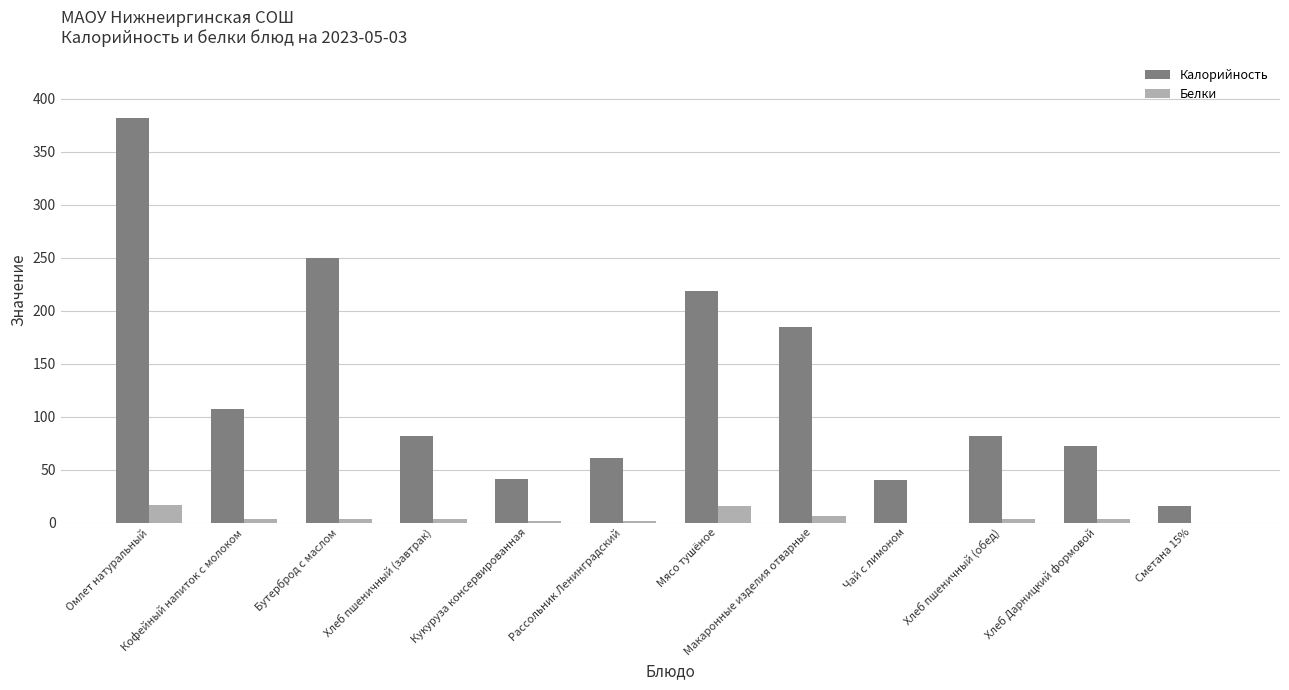

At which category is the sum across all series the highest?

Омлет натуральный